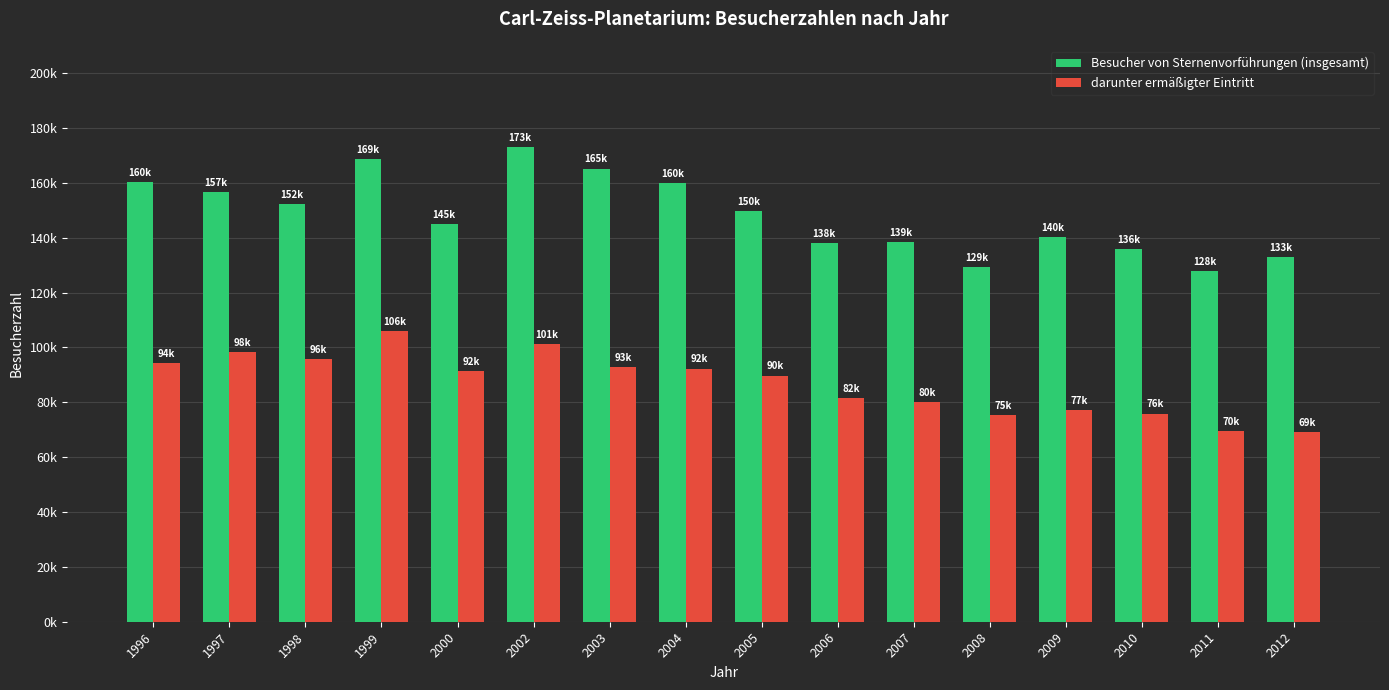

What are all the series names shown in the legend?

Besucher von Sternenvorführungen (insgesamt), darunter ermäßigter Eintritt